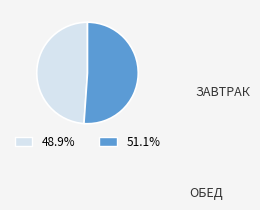

Do 48.9% and 51.1% together represent more than half of the pie?

Yes